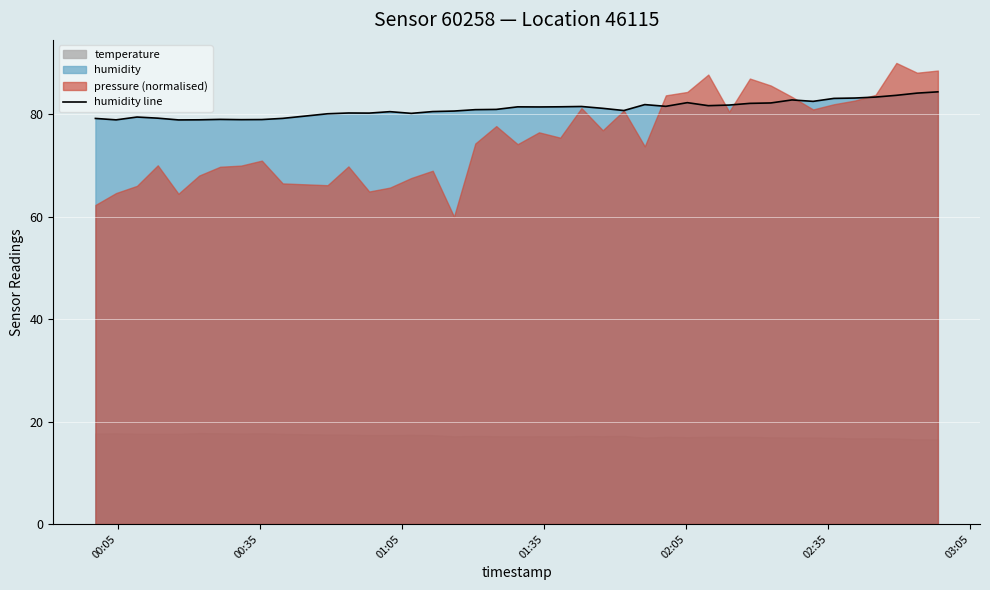

How many data points does each series have?

40